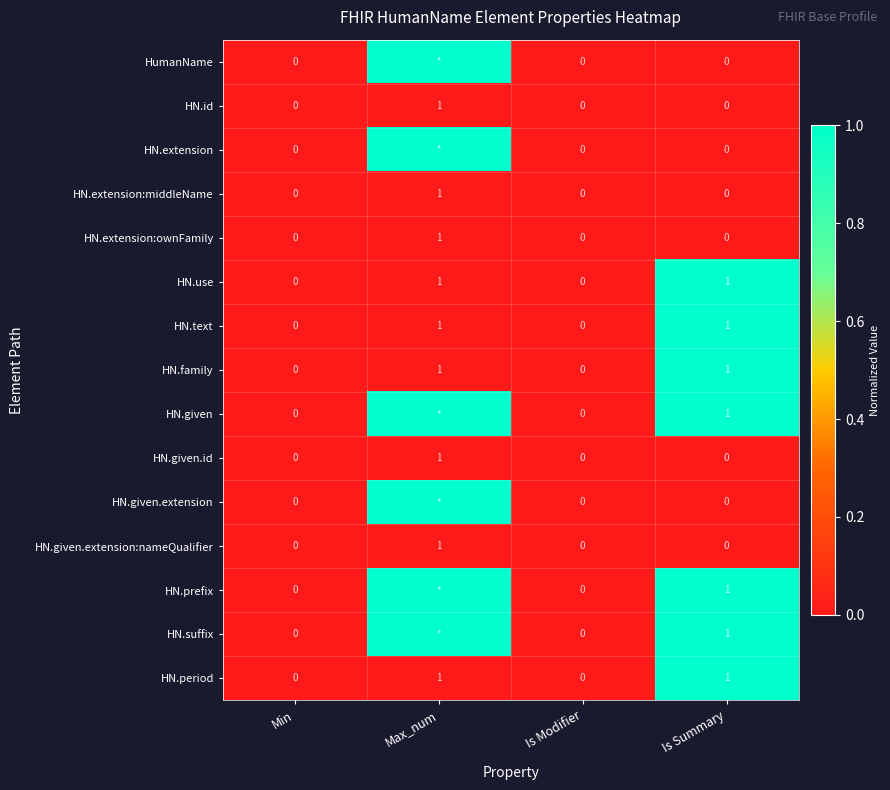

The HN.extension:middleName series shows 0 at Min. True or false?

True